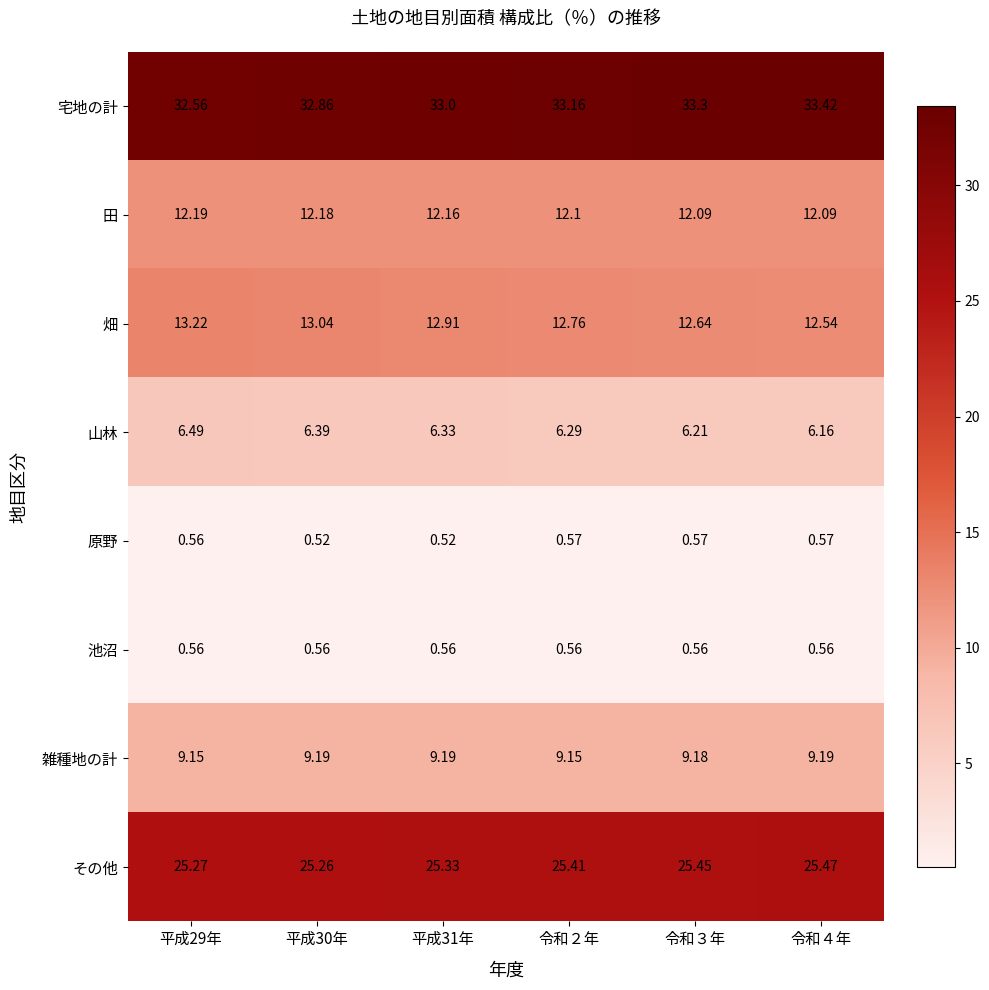

How many series are shown in this chart?

8